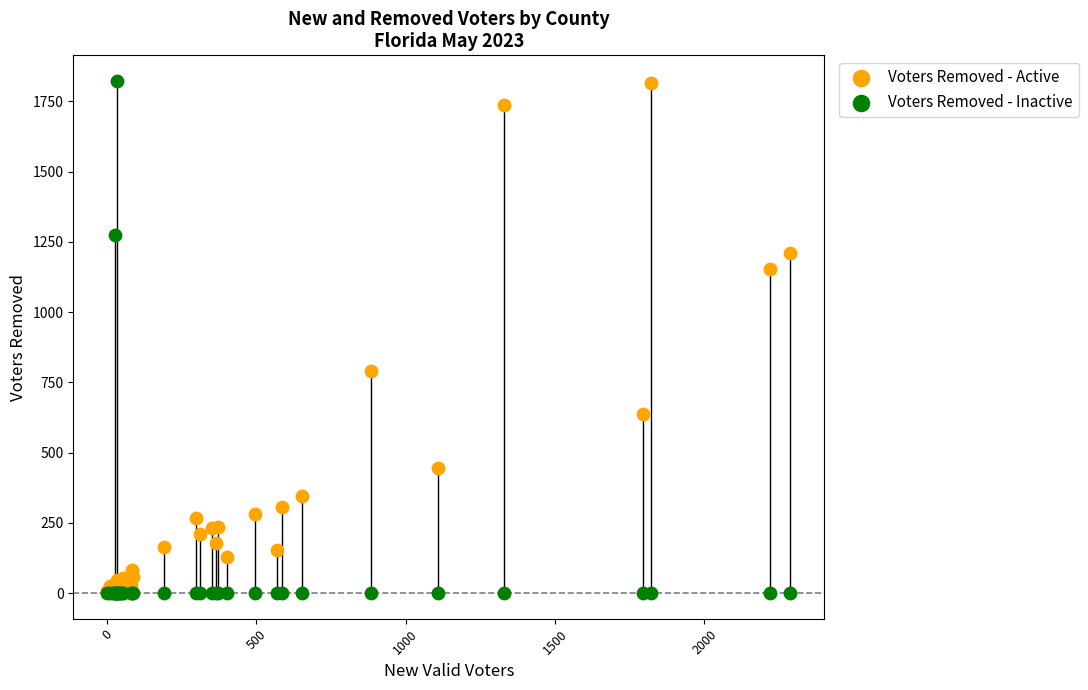

In the Voters Removed - Active series, what Y value is closest to 911?

791